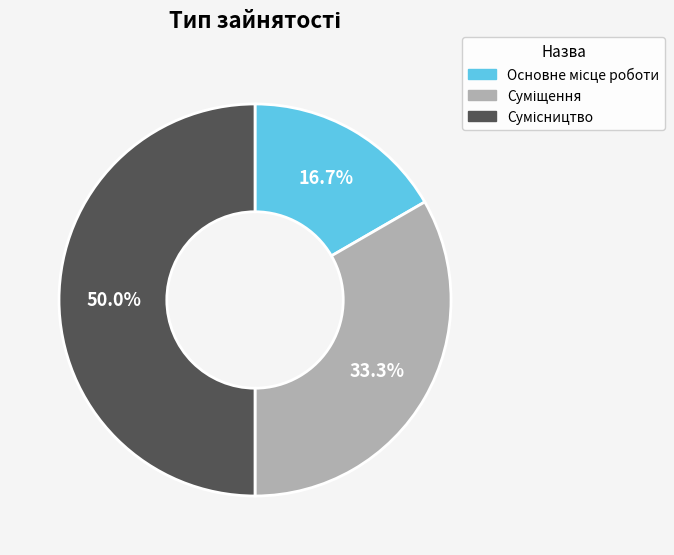

To the nearest percent, what portion does Суміщення represent?

33%